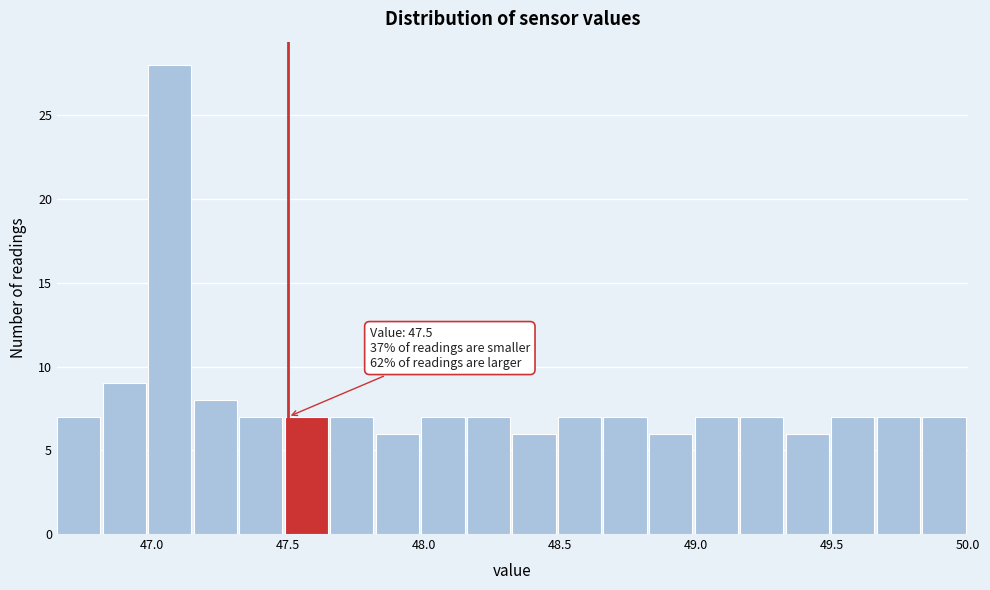

Around what value on the x-axis is the tallest bar? Give the approximate position of its centre, as read against the axis.

47.05